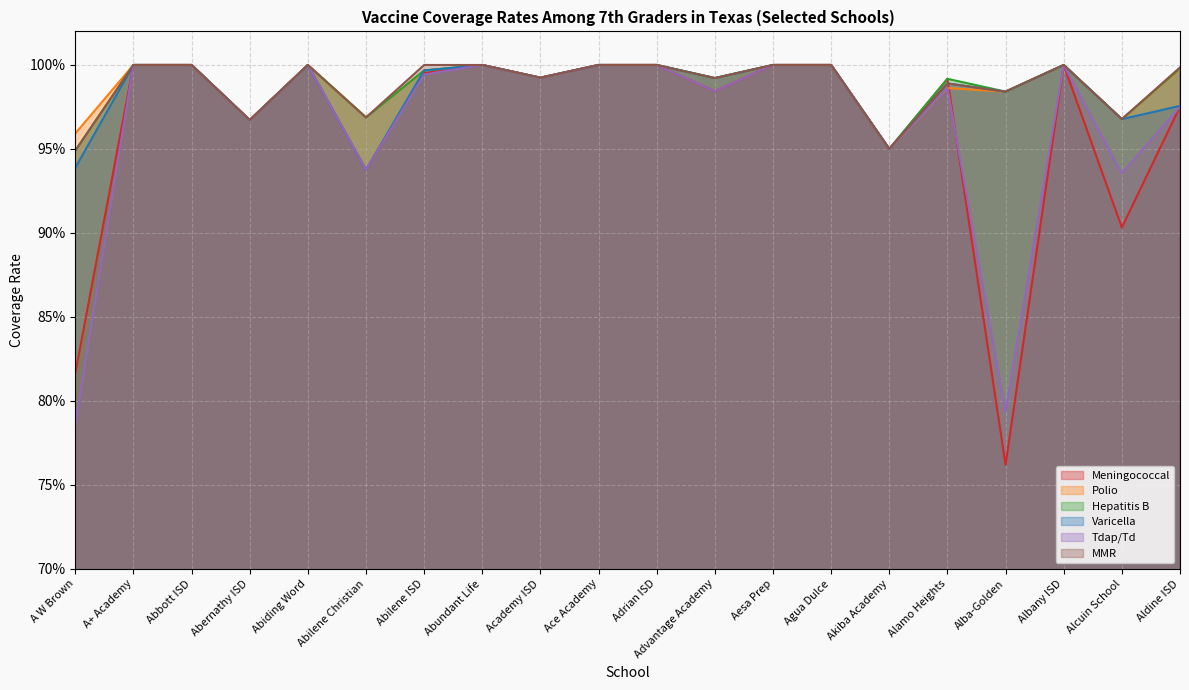

What is the greatest value displayed?

1.0